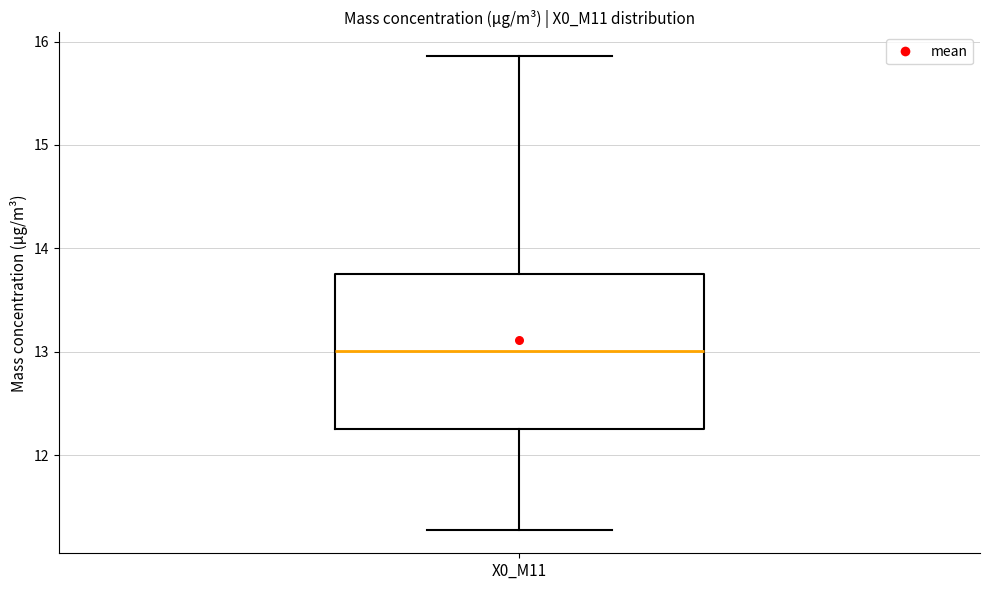

Transcribe this box plot: give where the median line is, the range the box spans, and where the two whiskers end, as read against the y-axis. The values are not printed on the chart, so give them approximately, as read against the axis.

median 13.0, box 12.3 to 13.8, whiskers 11.3 to 15.9